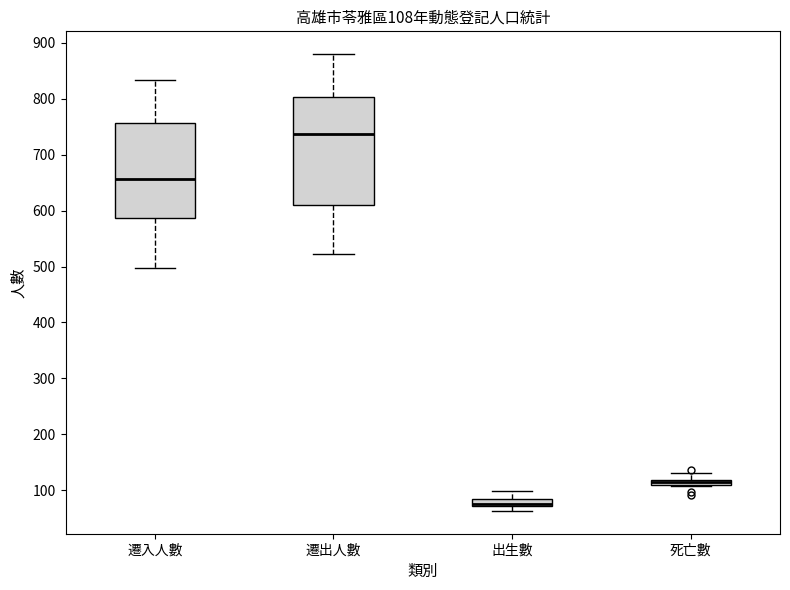

Which box's median line is the lowest?

出生數